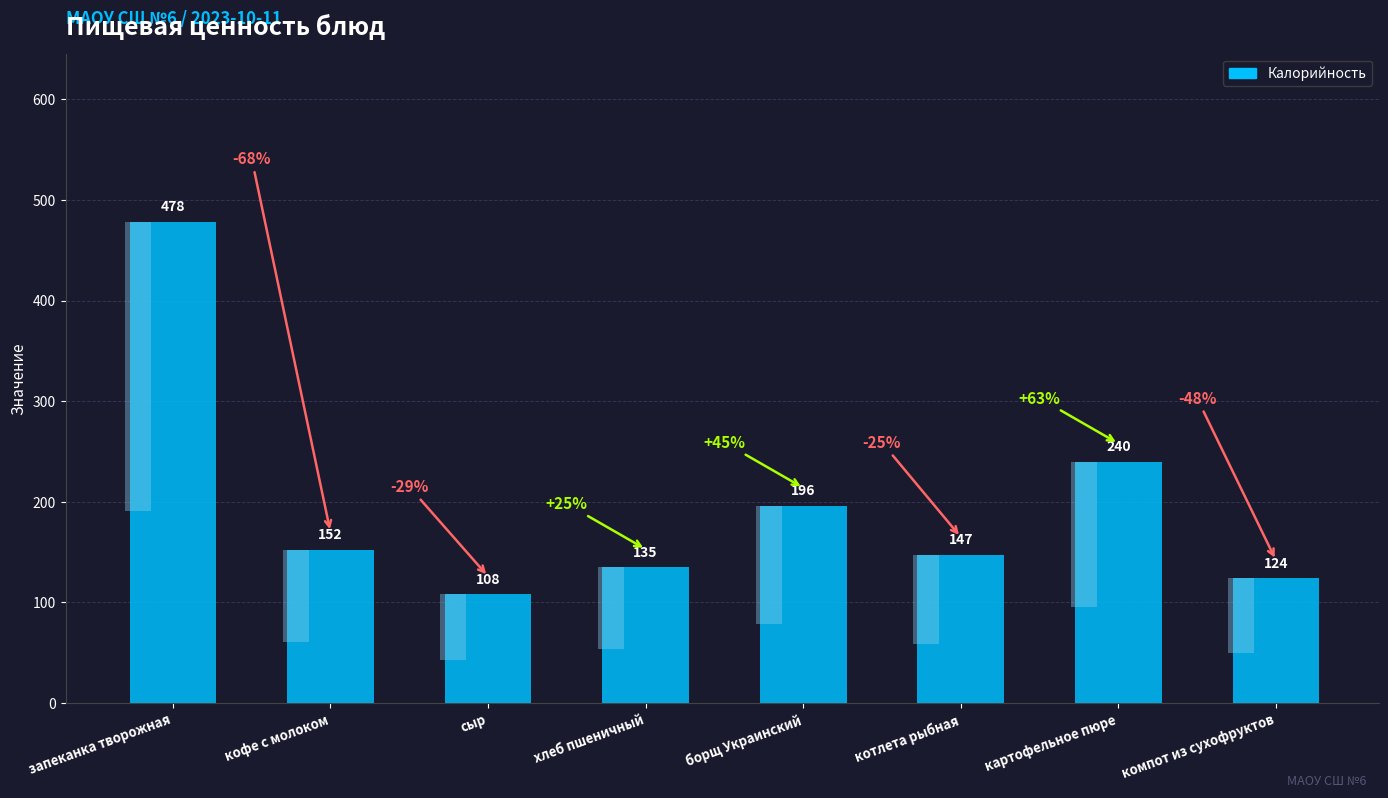

What is the greatest value displayed?

478